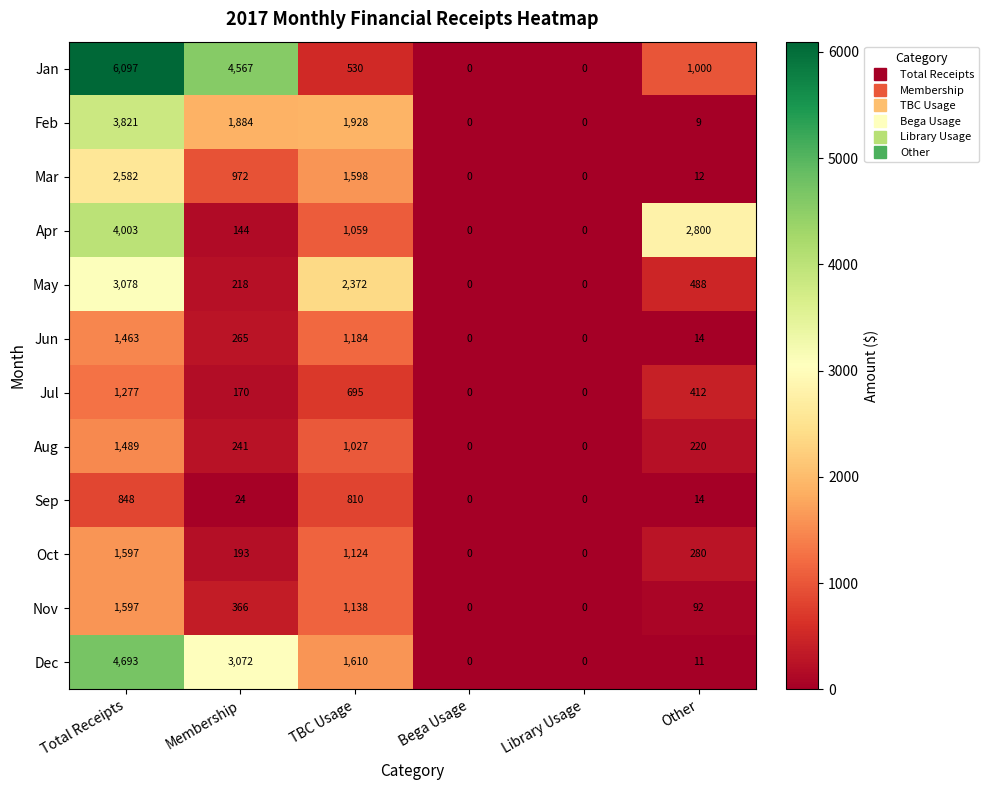

Which series has the largest range (max minus min)?

Jan